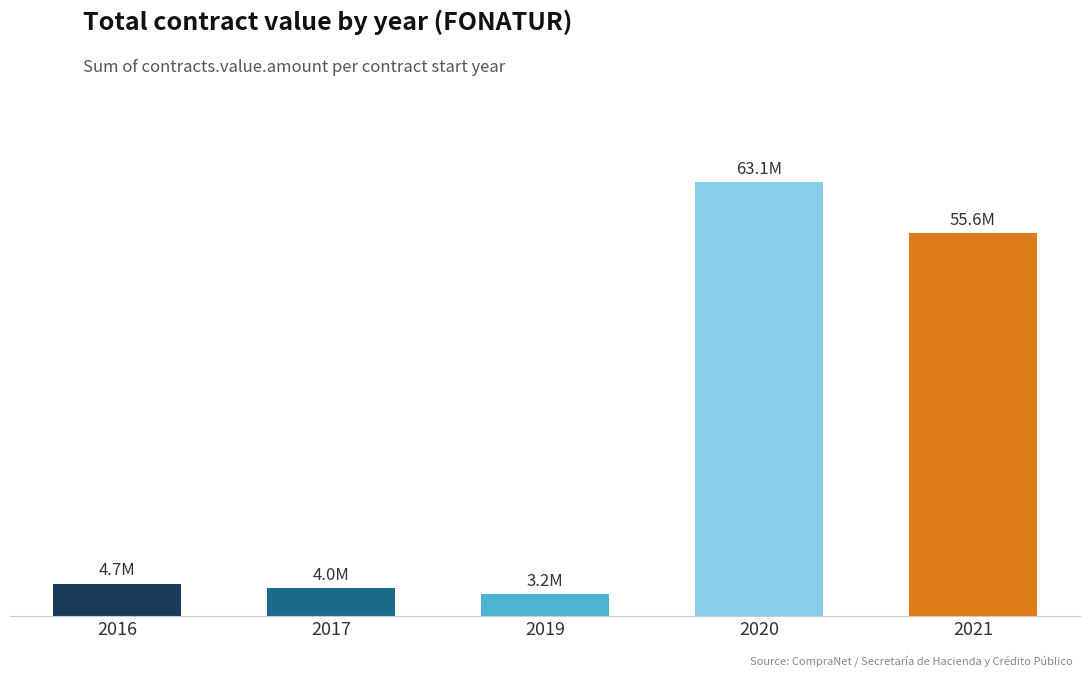

List the labels in order of value, largest first.

2020, 2021, 2016, 2017, 2019